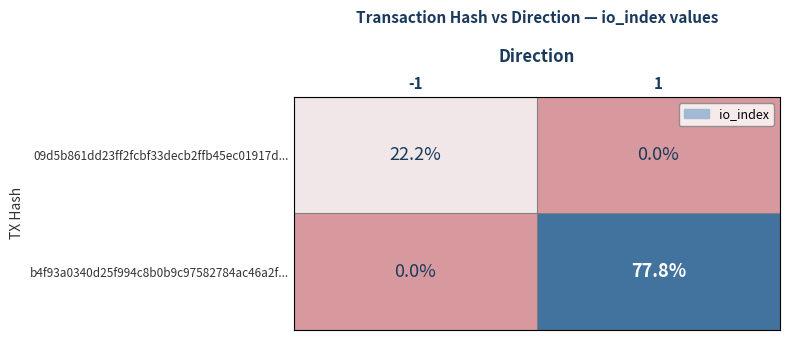

List the series in order of their peak value, highest first.

b4f93a0340d25f994c8b0b9c97582784ac46a2f..., 09d5b861dd23ff2fcbf33decb2ffb45ec01917d...